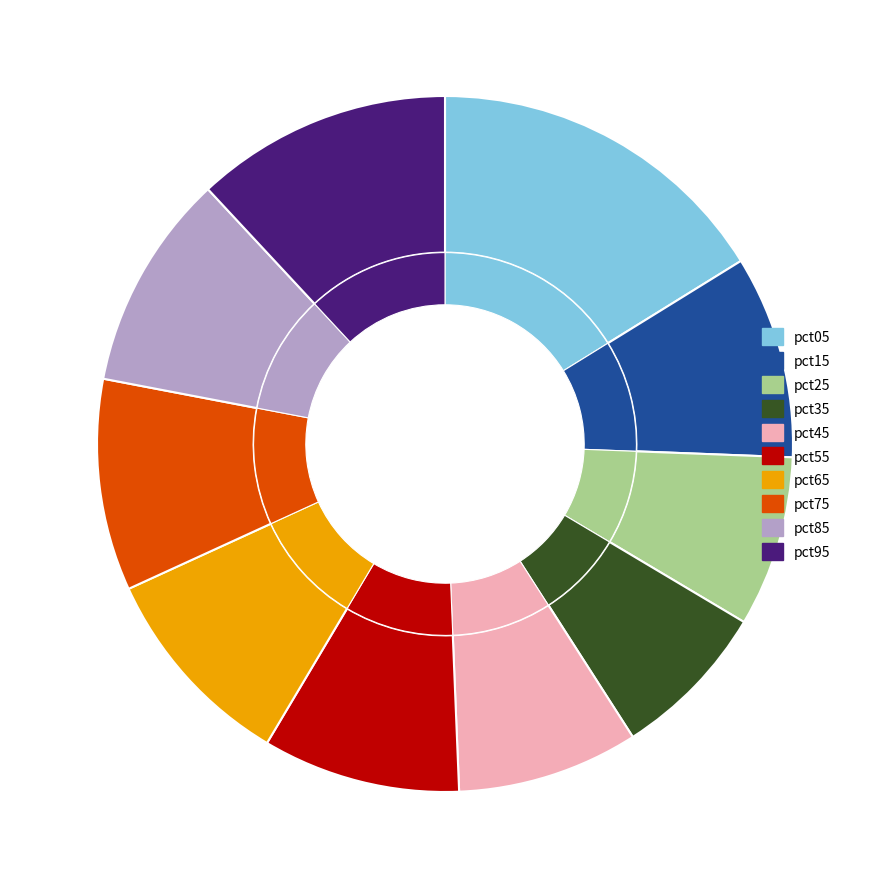

To the nearest percent, what portion does pct45 represent?

8%